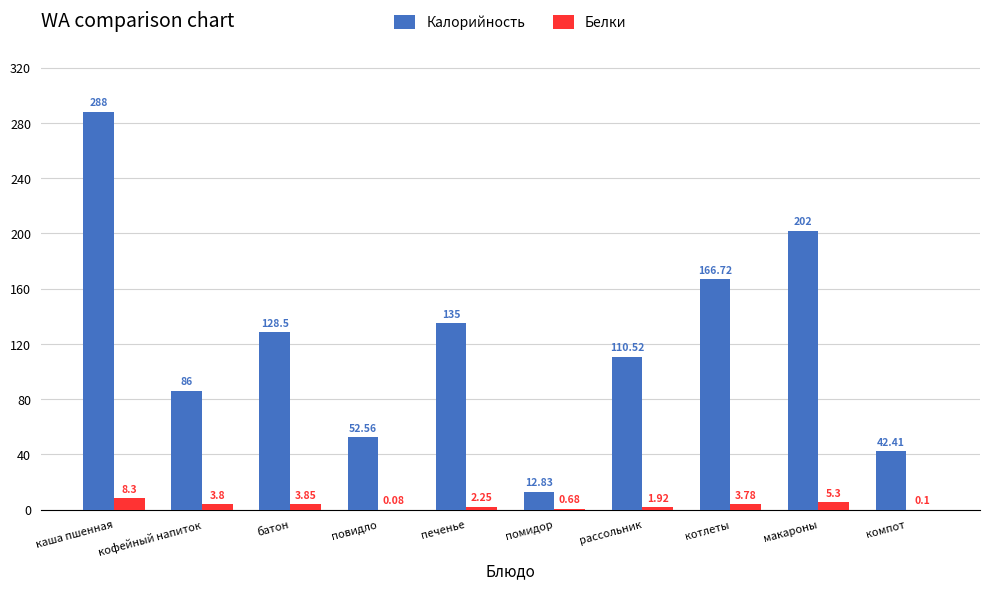

What is the total value across all series at каша пшенная?

296.3